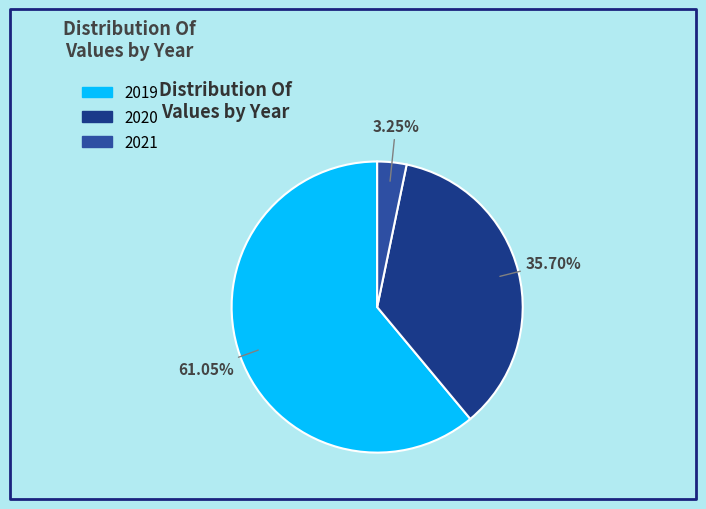

Between 2019 and 2021, which is larger?

2019